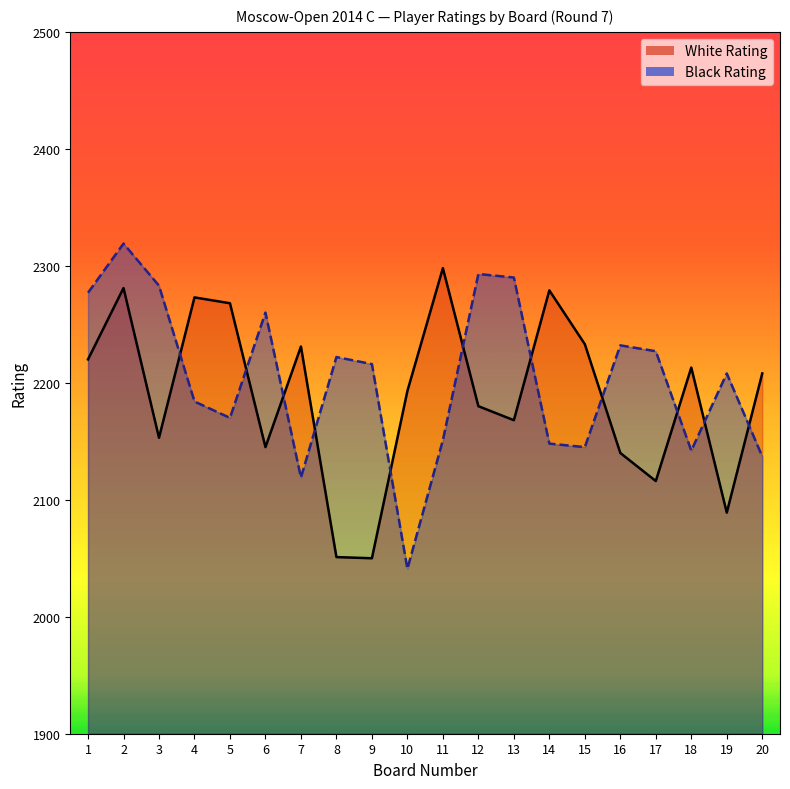

What is the lowest value of the Black Rating series?

2041